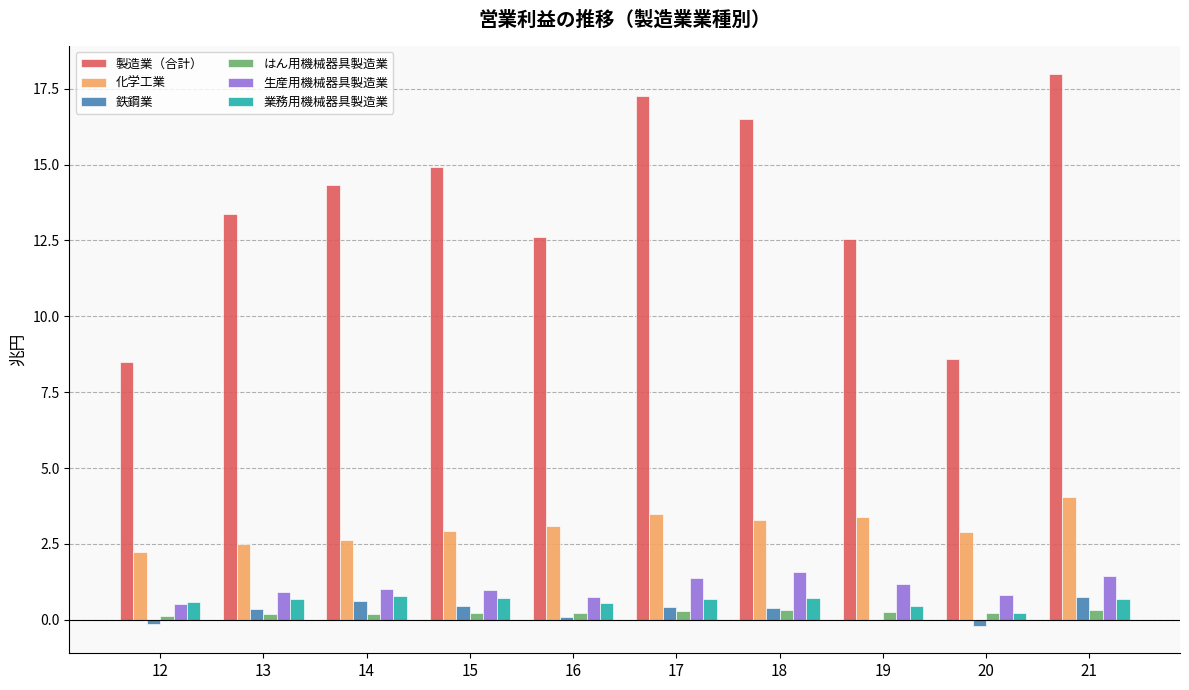

The value of 化学工業 at 21 is 4.0. True or false?

True